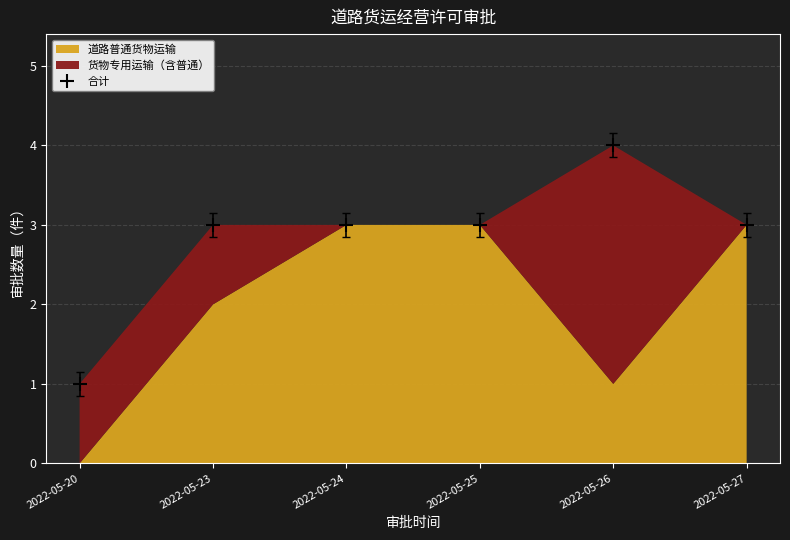

The chart shows a value of 3 at 2022-05-27. True or false?

True